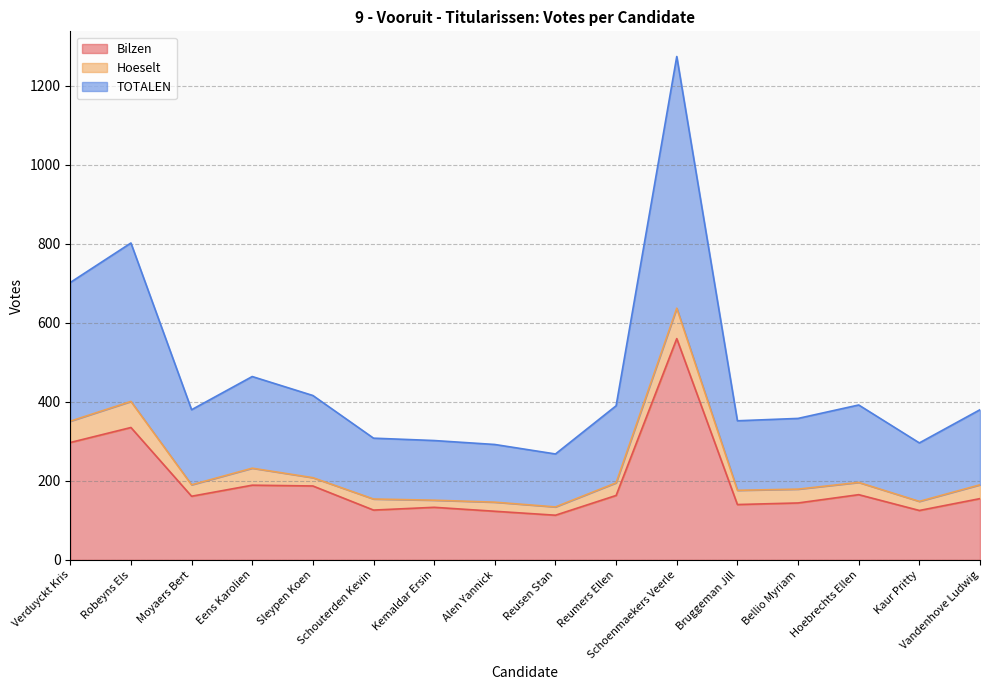

True or false: TOTALEN and Bilzen cross at least once.

False